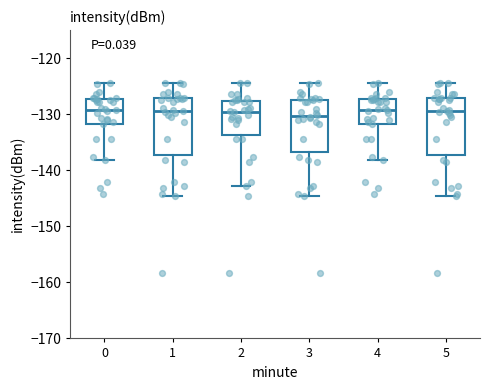

Reading left to right, read every box against the y-axis: the position of its median line, the range the box covers, and the ends of its whiskers. The values are not printed on the chart, so give them approximately, as read against the axis.

0: median -129, box -132 to -127, whiskers -138 to -125
1: median -129, box -137 to -127, whiskers -145 to -125
2: median -130, box -134 to -128, whiskers -143 to -125
3: median -130, box -137 to -127, whiskers -145 to -125
4: median -129, box -132 to -127, whiskers -138 to -125
5: median -129, box -137 to -127, whiskers -145 to -125